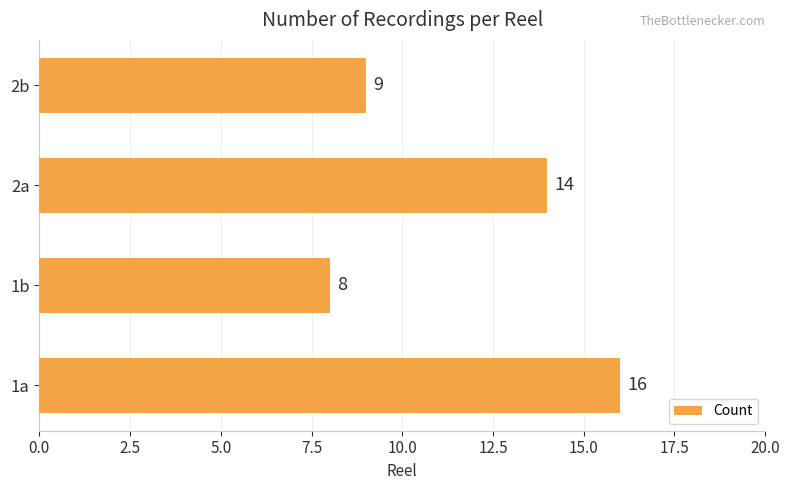

The value at 2b is 3. True or false?

False